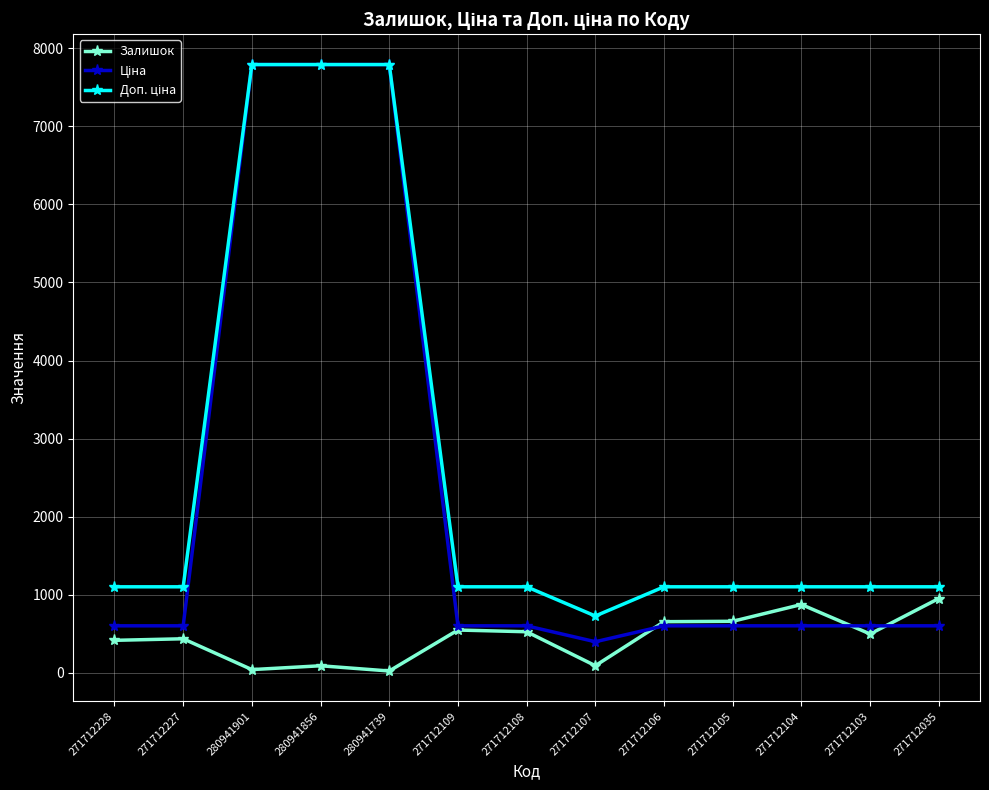

What is the total value across all series at 271712104?

2572.9